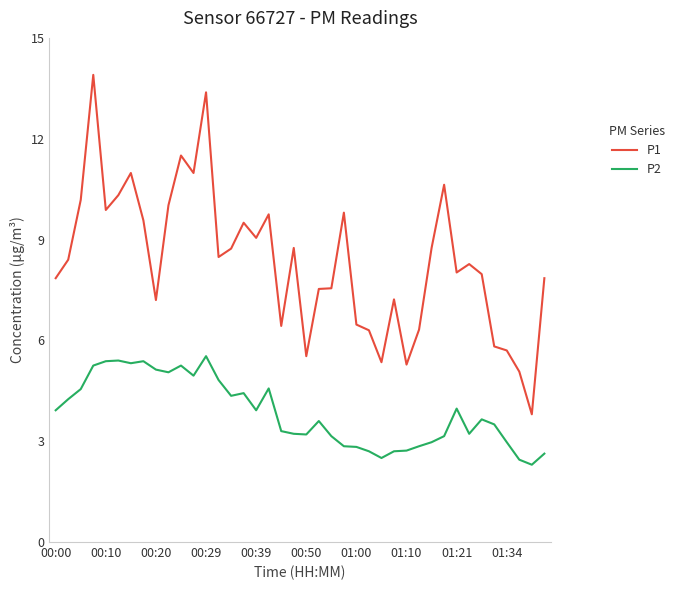

Rank the series by their maximum value, from highest to lowest.

P1, P2